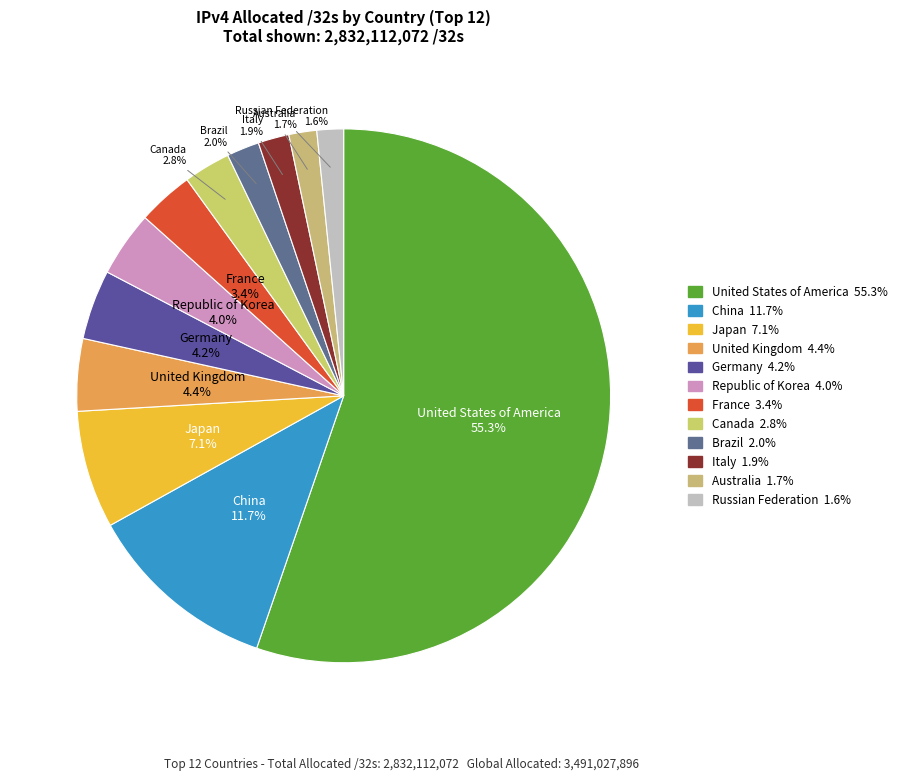

To the nearest percent, what is the difference between the largest and smallest slice percentages?

54%